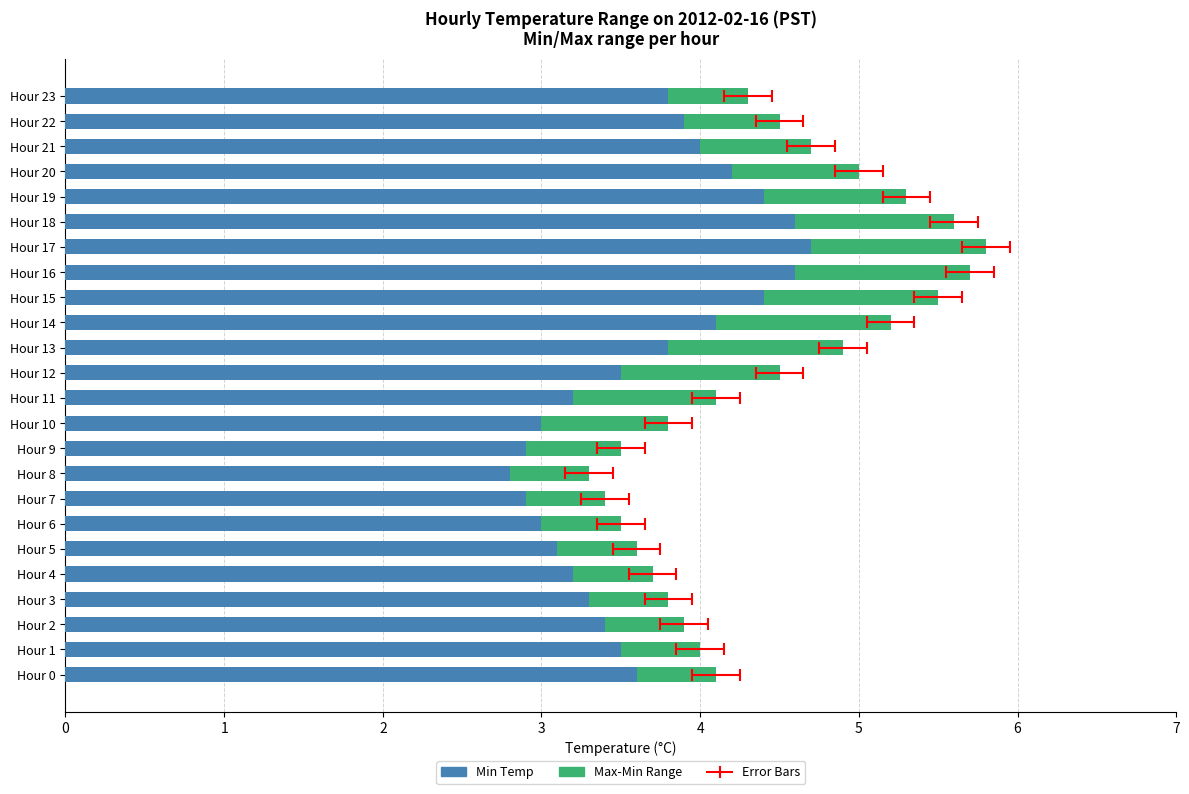

Which series has the largest total across all categories?

Min Temp